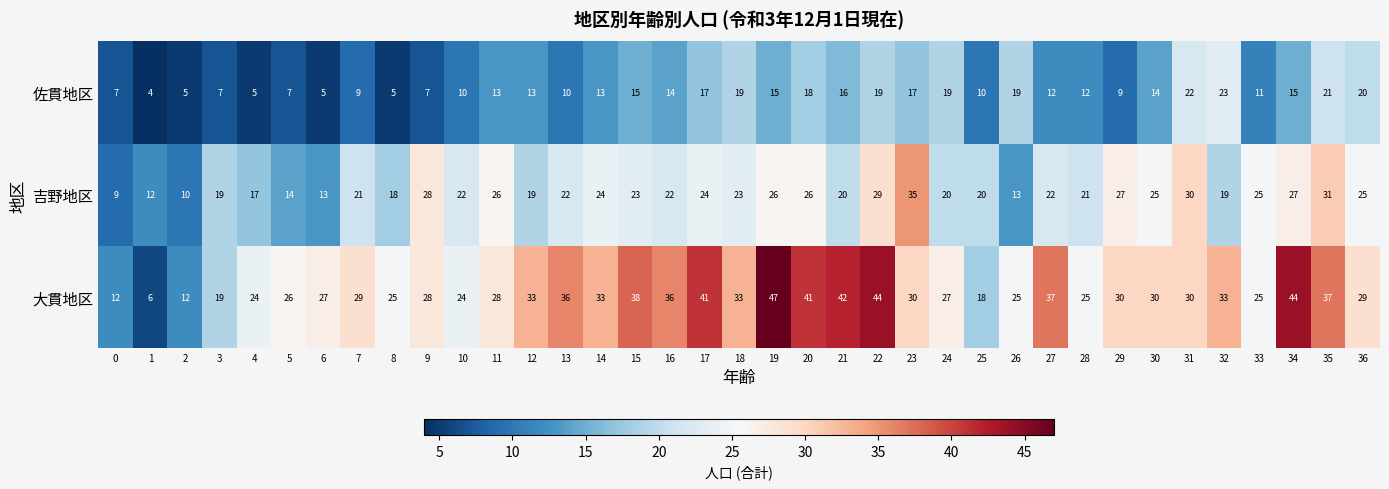

What is the maximum value for 大貫地区?

47